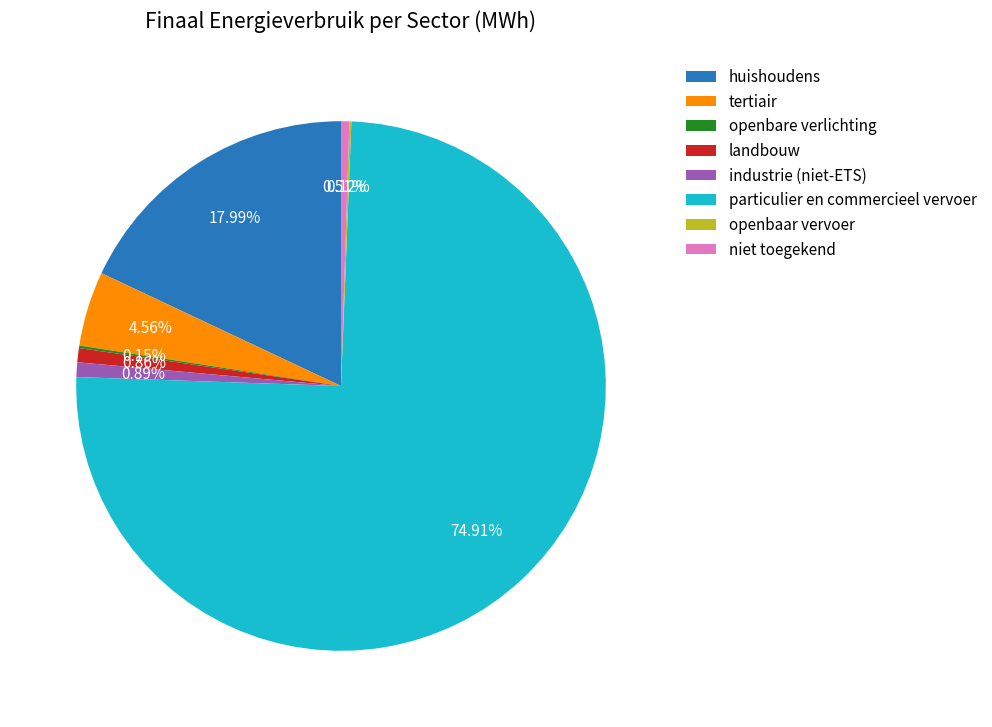

How much of the chart is everything except tertiair?

95.4%